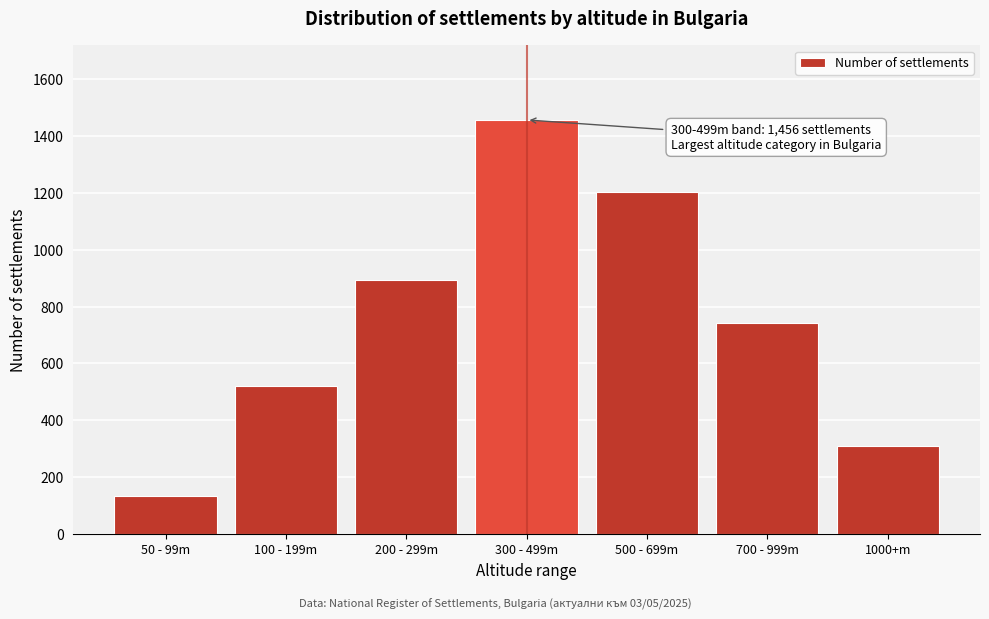

Reading right to left, extract all data points from this chart.

1000+m=310	700 - 999m=743	500 - 699m=1203	300 - 499m=1456	200 - 299m=892	100 - 199m=521	50 - 99m=134